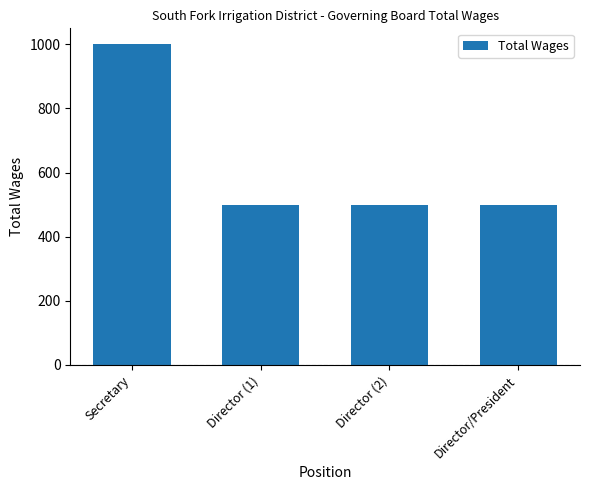

What is the minimum value shown in the chart?

500